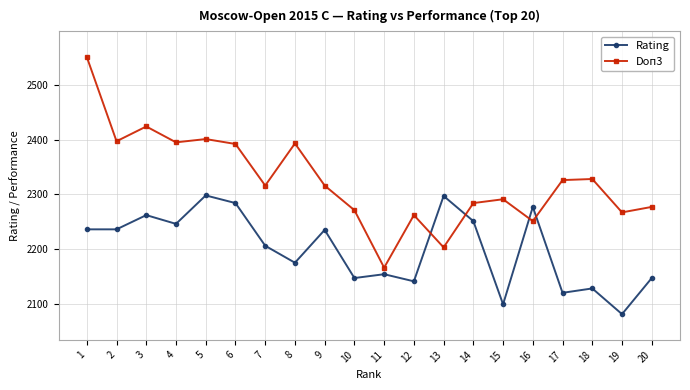

Read the Rating value at 4.

2246